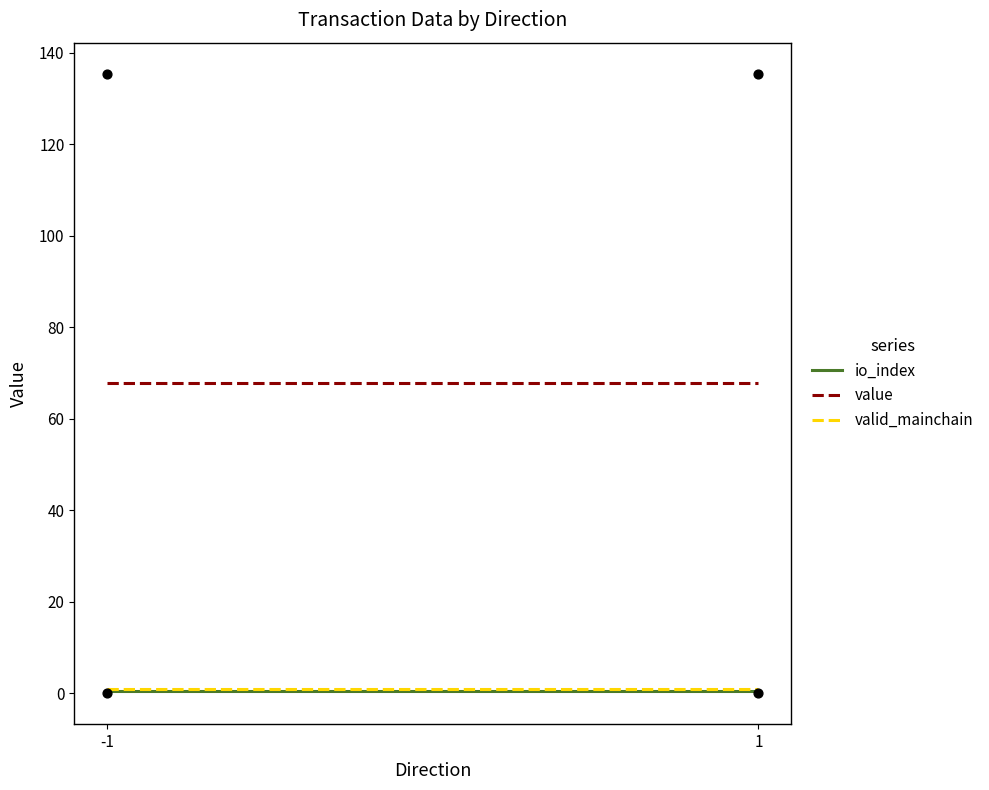

Which series reaches the maximum Y coordinate?

value